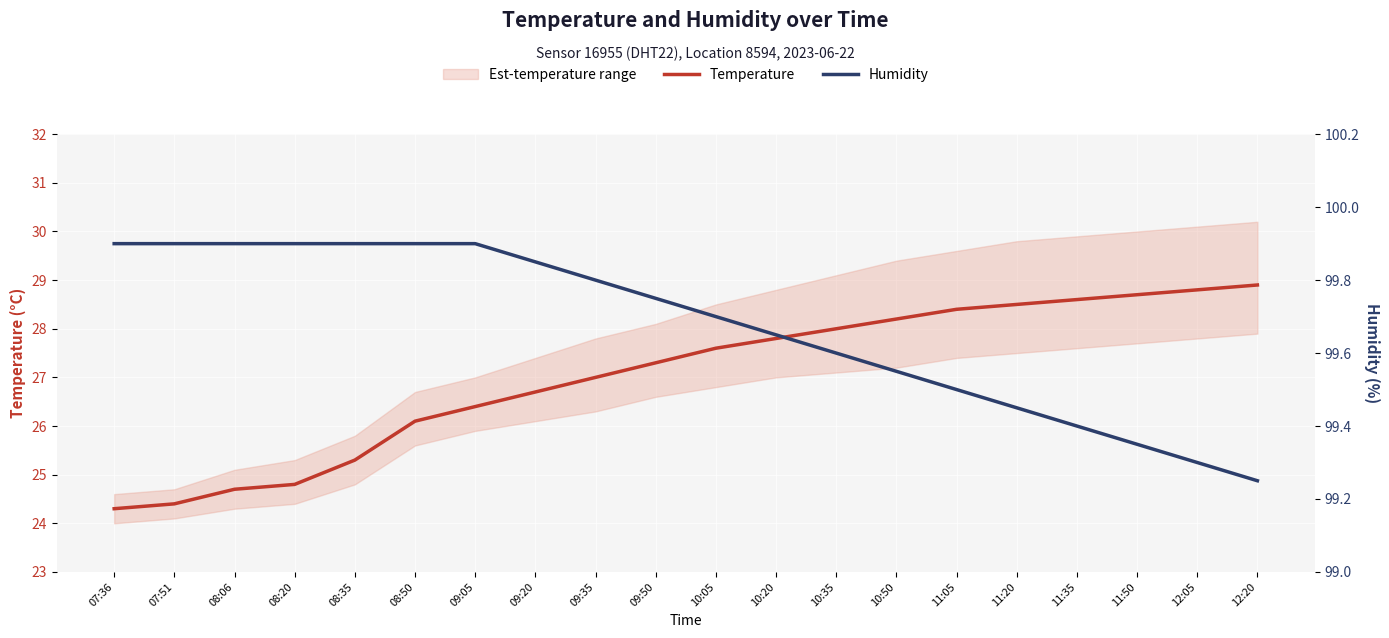

What is the sum of all Humidity values?

1993.5